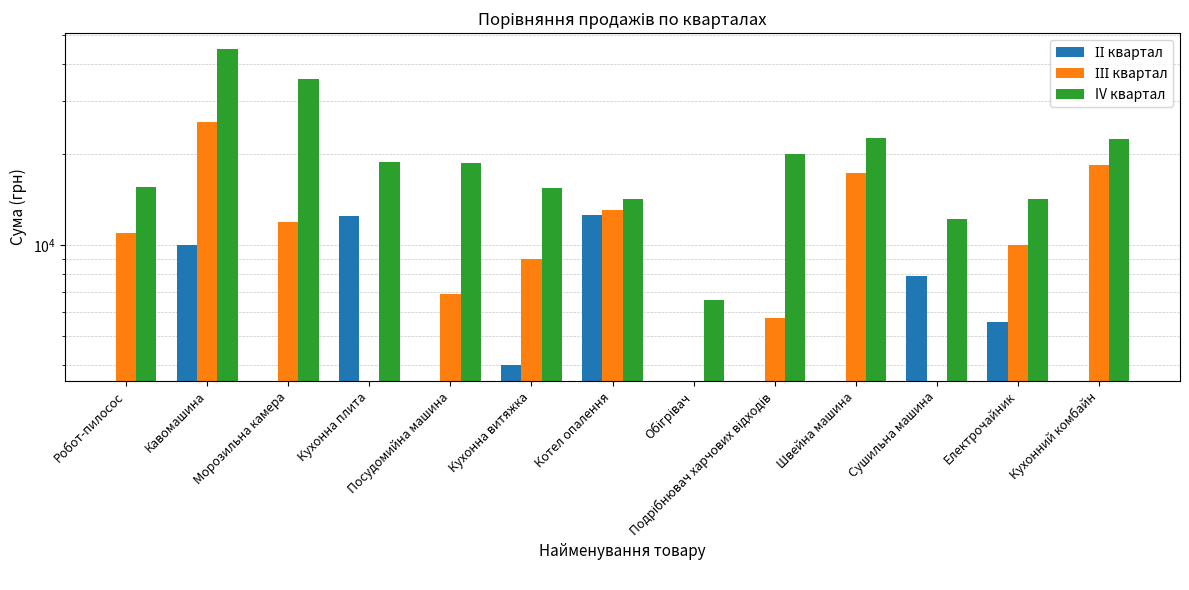

What is the label of the 1st bar from the left?

Робот-пилосос